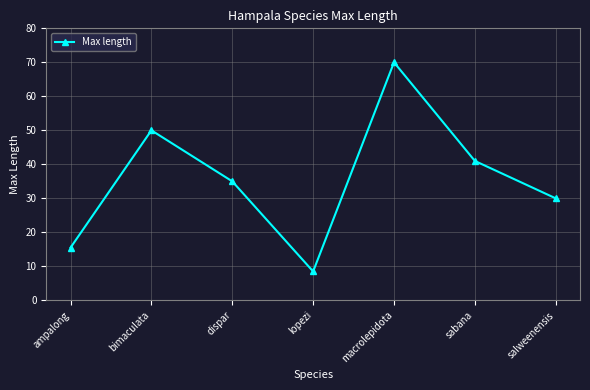

Does the chart have visible grid lines?

Yes